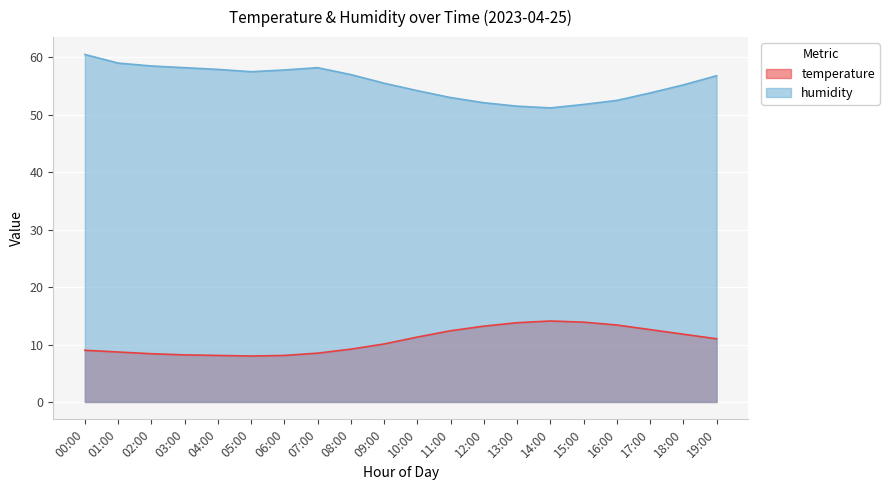

At which category does humidity reach its first local valley?

05:00